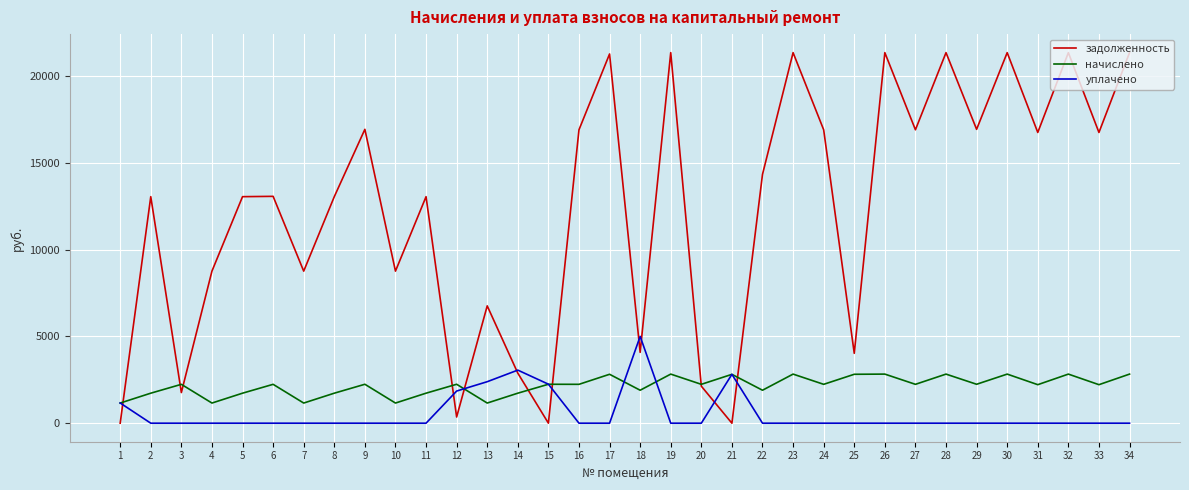

Between 27 and 30, which series saw the biggest shift?

задолженность